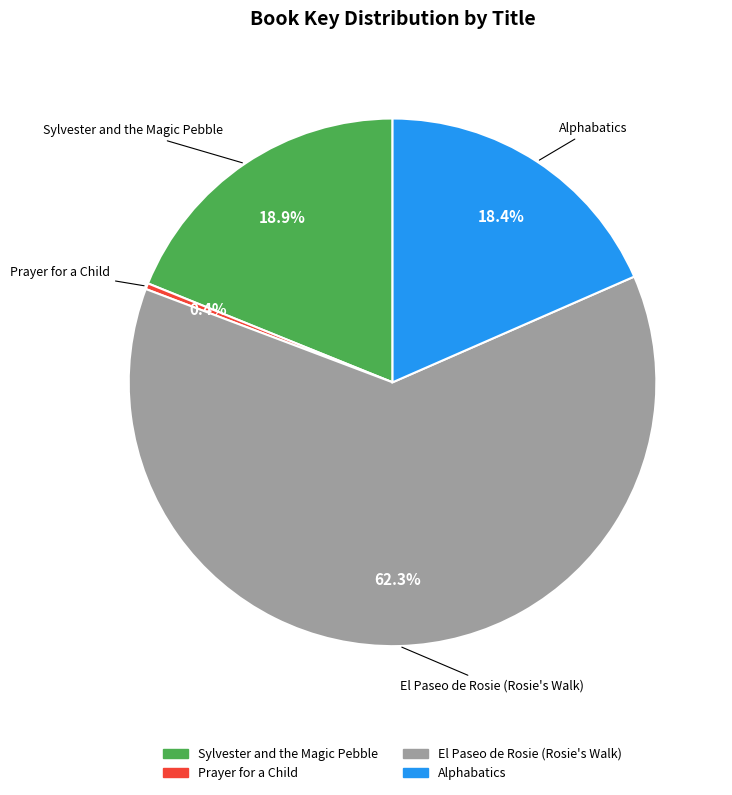

Approximately how many times larger is the value at Alphabatics compared to El Paseo de Rosie?

0.3